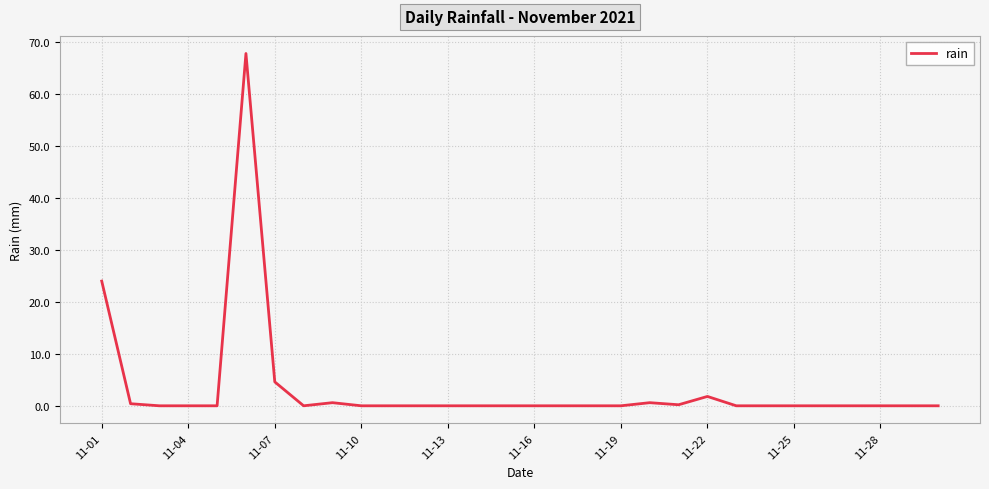

What is the maximum value shown in the chart?

67.8